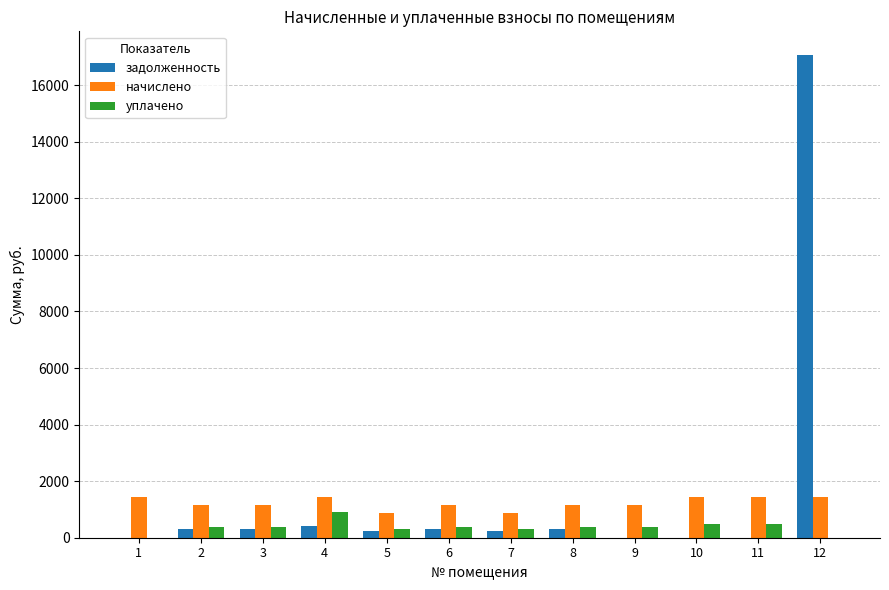

At which category is the sum across all series the highest?

12